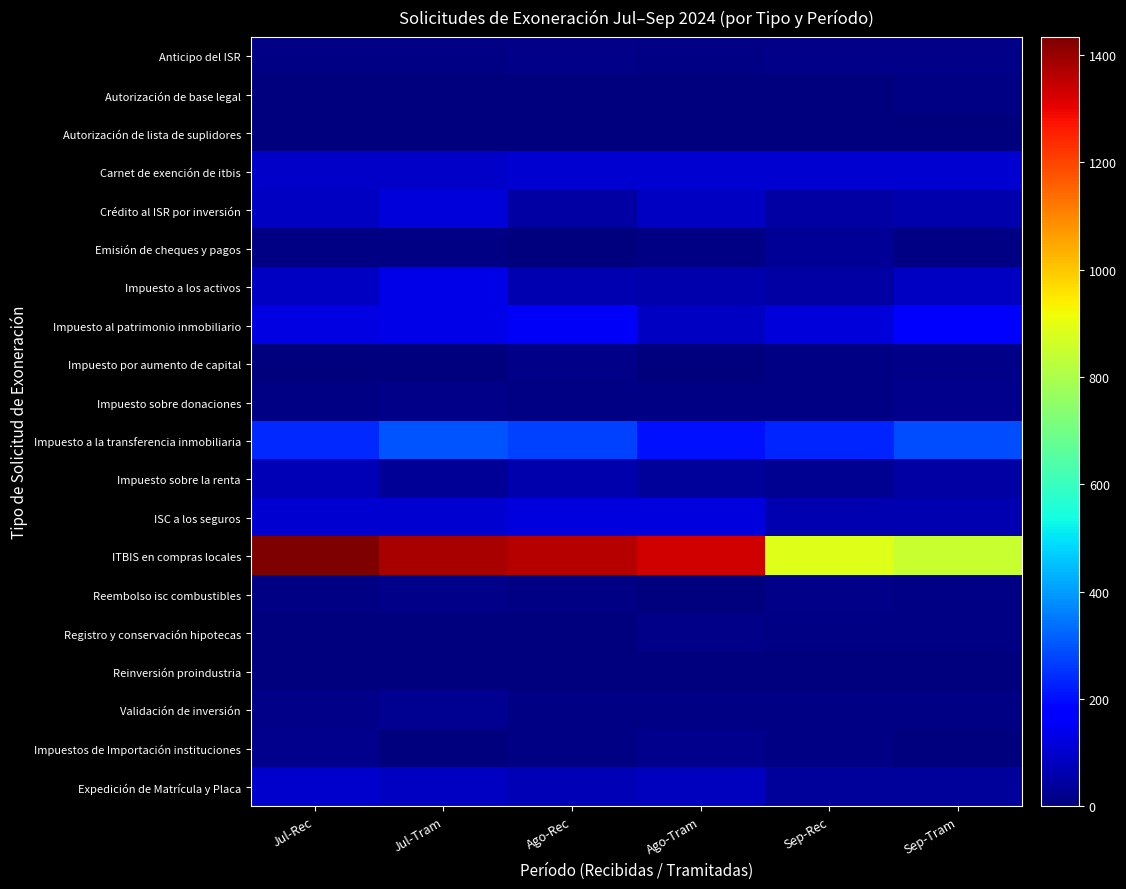

Reading right to left, transcribe all the data shown in this chart.

Anticipo del ISR: Sep-Tram=12	Sep-Rec=13	Ago-Tram=7	Ago-Rec=16	Jul-Tram=9	Jul-Rec=10
Autorización de base legal: Sep-Tram=9	Sep-Rec=3	Ago-Tram=5	Ago-Rec=1	Jul-Tram=0	Jul-Rec=1
Autorización de lista de suplidores: Sep-Tram=3	Sep-Rec=0	Ago-Tram=1	Ago-Rec=4	Jul-Tram=1	Jul-Rec=1
Carnet de exención de itbis: Sep-Tram=102	Sep-Rec=103	Ago-Tram=105	Ago-Rec=105	Jul-Tram=94	Jul-Rec=94
Crédito al ISR por inversión: Sep-Tram=61	Sep-Rec=49	Ago-Tram=87	Ago-Rec=47	Jul-Tram=112	Jul-Rec=89
Emisión de cheques y pagos: Sep-Tram=7	Sep-Rec=32	Ago-Tram=6	Ago-Rec=3	Jul-Tram=11	Jul-Rec=6
Impuesto a los activos: Sep-Tram=86	Sep-Rec=50	Ago-Tram=61	Ago-Rec=64	Jul-Tram=129	Jul-Rec=85
Impuesto al patrimonio inmobiliario: Sep-Tram=165	Sep-Rec=113	Ago-Tram=87	Ago-Rec=153	Jul-Tram=132	Jul-Rec=126
Impuesto por aumento de capital: Sep-Tram=13	Sep-Rec=6	Ago-Tram=4	Ago-Rec=13	Jul-Tram=3	Jul-Rec=3
Impuesto sobre donaciones: Sep-Tram=17	Sep-Rec=10	Ago-Tram=7	Ago-Rec=6	Jul-Tram=13	Jul-Rec=10
Impuesto a la transferencia inmobiliaria: Sep-Tram=288	Sep-Rec=230	Ago-Tram=205	Ago-Rec=270	Jul-Tram=302	Jul-Rec=238
Impuesto sobre la renta: Sep-Tram=48	Sep-Rec=23	Ago-Tram=36	Ago-Rec=61	Jul-Tram=33	Jul-Rec=72
ISC a los seguros: Sep-Tram=65	Sep-Rec=64	Ago-Tram=121	Ago-Rec=121	Jul-Tram=102	Jul-Rec=102
ITBIS en compras locales: Sep-Tram=849	Sep-Rec=886	Ago-Tram=1327	Ago-Rec=1363	Jul-Tram=1382	Jul-Rec=1433
Reembolso isc combustibles: Sep-Tram=9	Sep-Rec=12	Ago-Tram=5	Ago-Rec=6	Jul-Tram=14	Jul-Rec=8
Registro y conservación hipotecas: Sep-Tram=8	Sep-Rec=8	Ago-Tram=14	Ago-Rec=4	Jul-Tram=5	Jul-Rec=2
Reinversión proindustria: Sep-Tram=0	Sep-Rec=0	Ago-Tram=0	Ago-Rec=0	Jul-Tram=0	Jul-Rec=1
Validación de inversión: Sep-Tram=9	Sep-Rec=10	Ago-Tram=10	Ago-Rec=7	Jul-Tram=24	Jul-Rec=16
Impuestos de Importación instituciones: Sep-Tram=4	Sep-Rec=7	Ago-Tram=18	Ago-Rec=10	Jul-Tram=0	Jul-Rec=21
Expedición de Matrícula y Placa: Sep-Tram=38	Sep-Rec=37	Ago-Tram=82	Ago-Rec=71	Jul-Tram=84	Jul-Rec=96